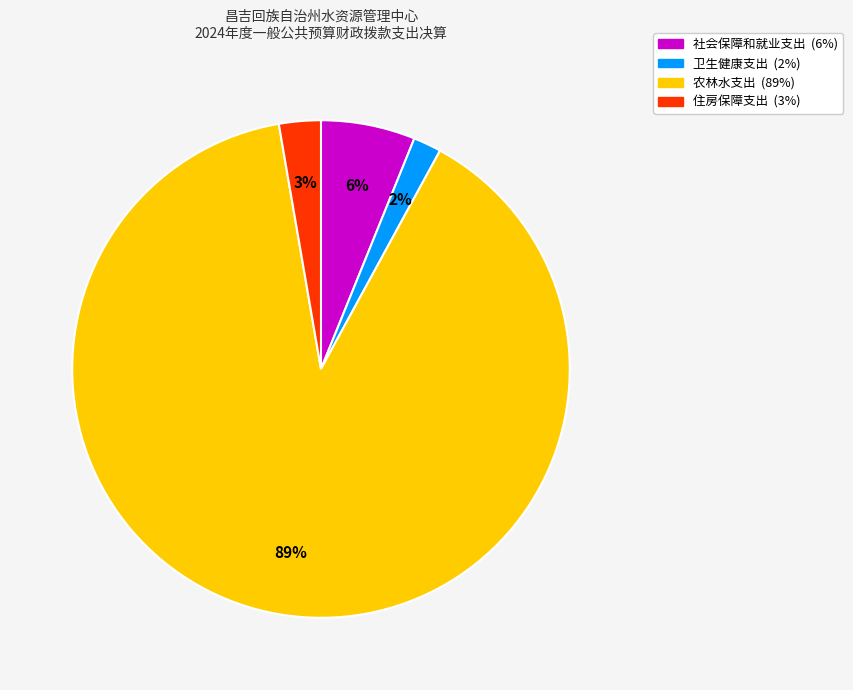

Do 住房保障支出 and 卫生健康支出 together represent more than half of the pie?

No